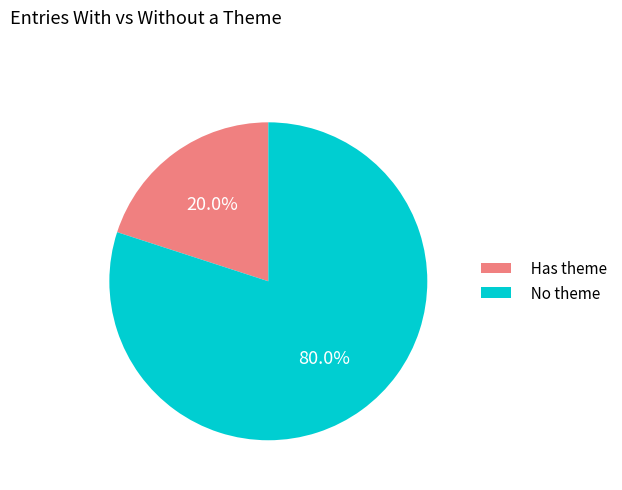

Count the number of slices in the pie.

2